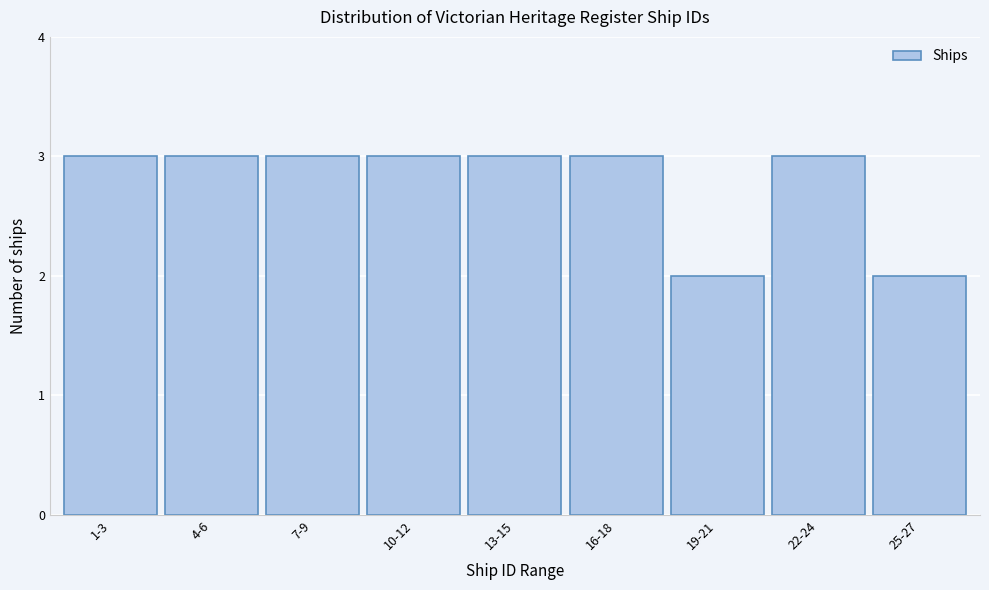

Reading left to right, transcribe all the data shown in this chart.

3	3	3	3	3	3	2	3	2